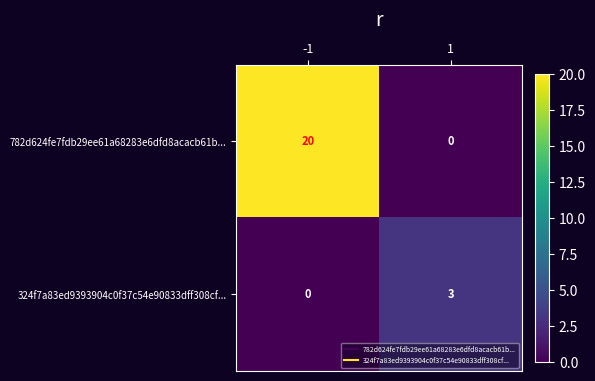

At -1, list the series in order from largest to smallest.

782d624fe7fdb29ee61a68283e6dfd8acacb61b..., 324f7a83ed9393904c0f37c54e90833dff308cf...